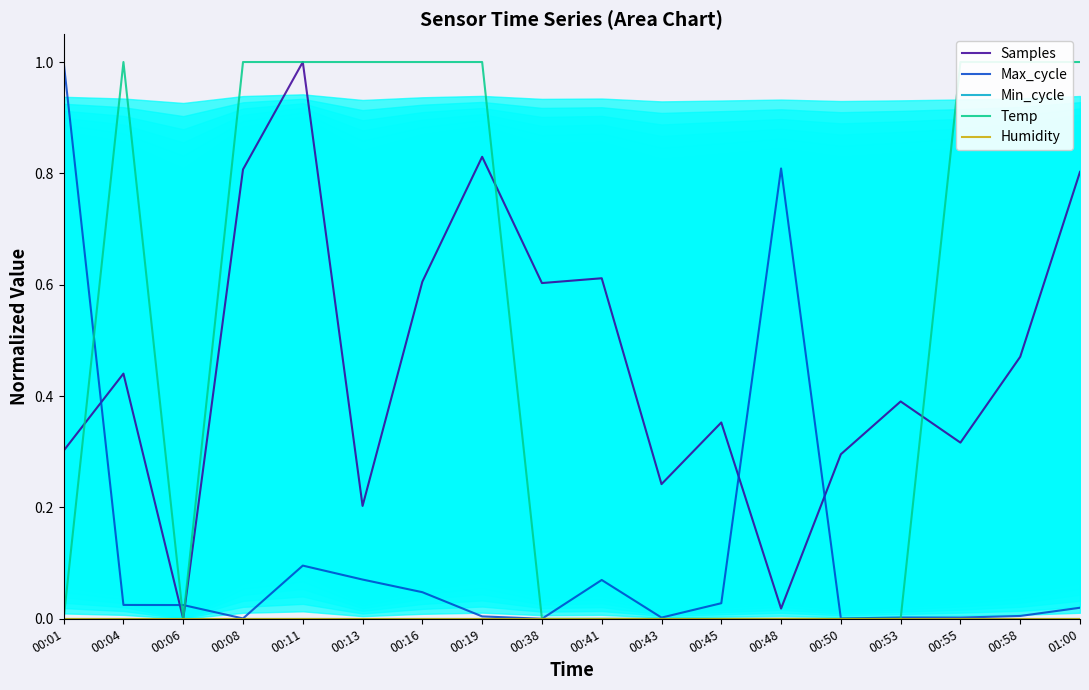

How many interior local peaks does the Max_cycle series have?

3